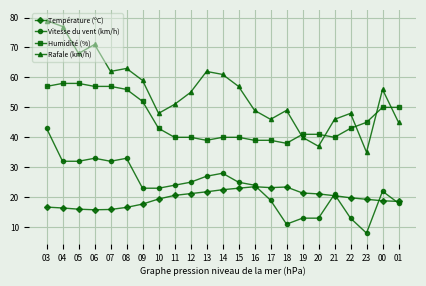

How many categories are shown in the chart?

23